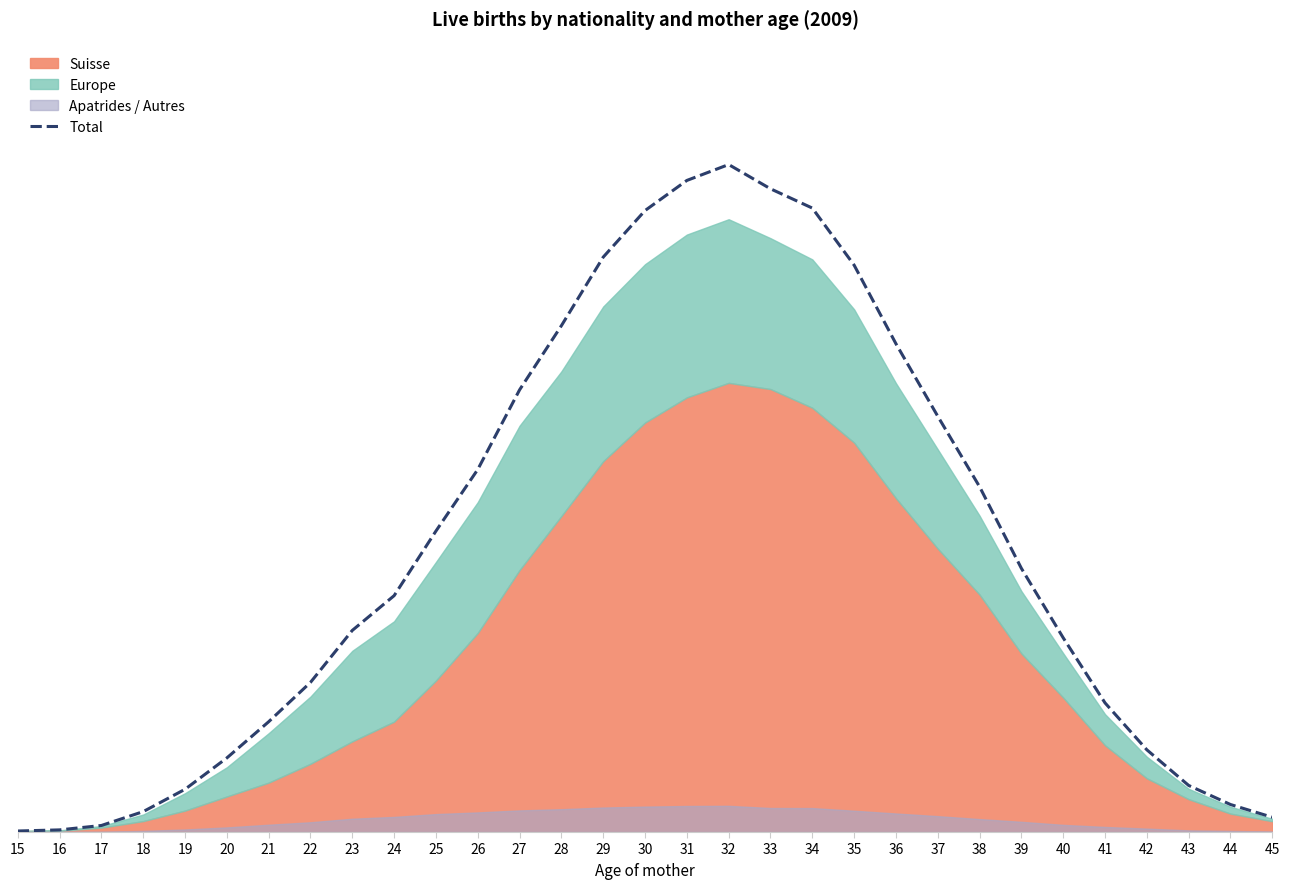

At which category does the data reach its first local peak?

32